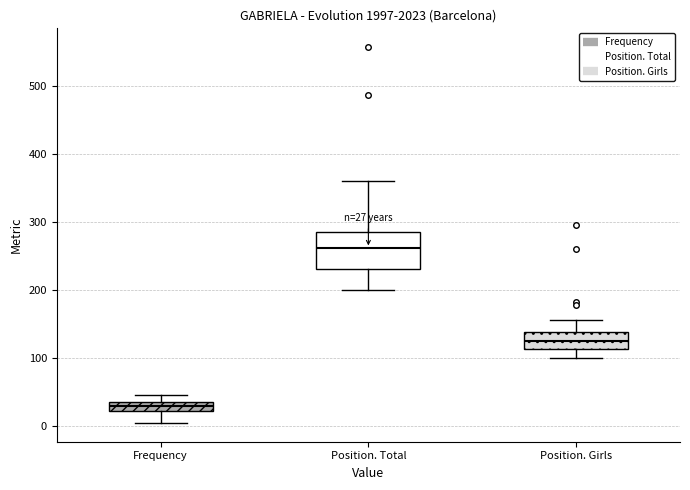

Which box is the tallest, from its lower edge to its upper edge?

Position. Total